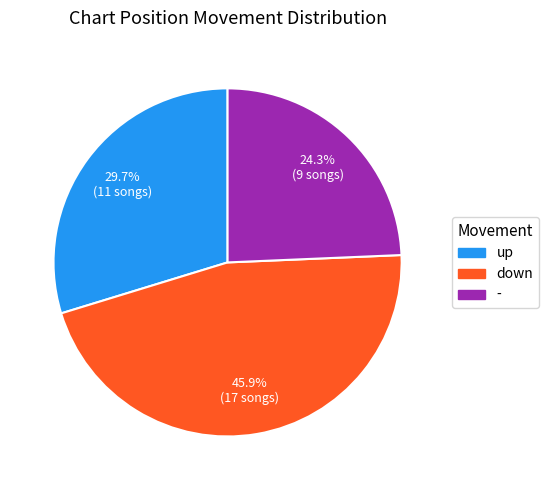

Which has a higher value, - or up?

up